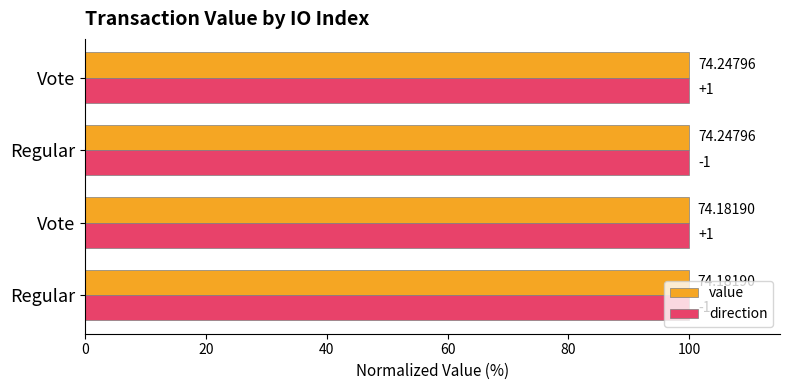

What are all the series names shown in the legend?

value, direction